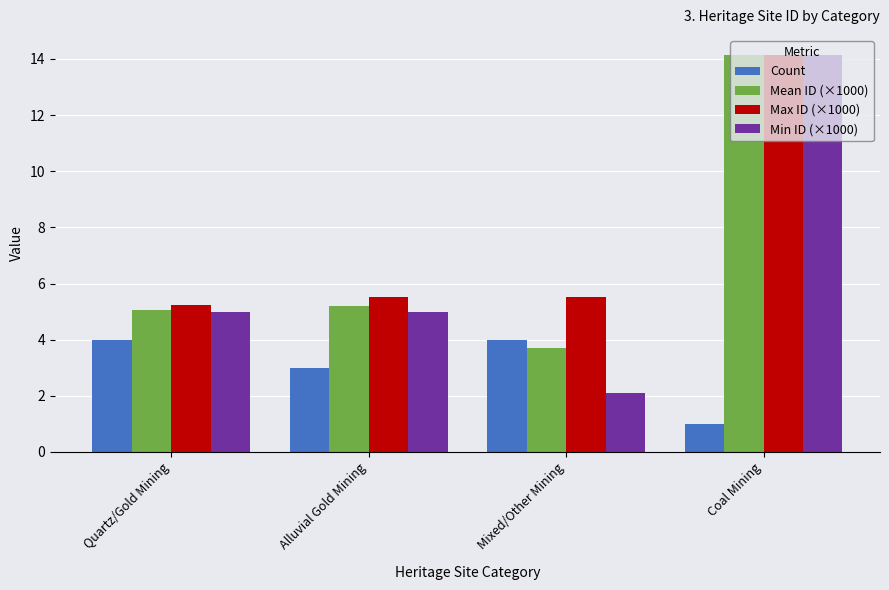

What is the label of the 3rd bar from the right?

Alluvial Gold Mining